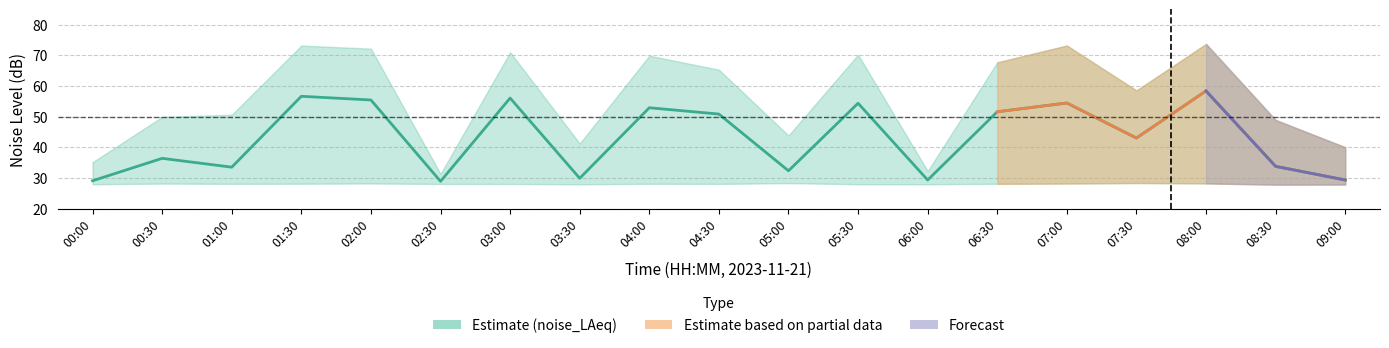

Does the chart have visible grid lines?

Yes